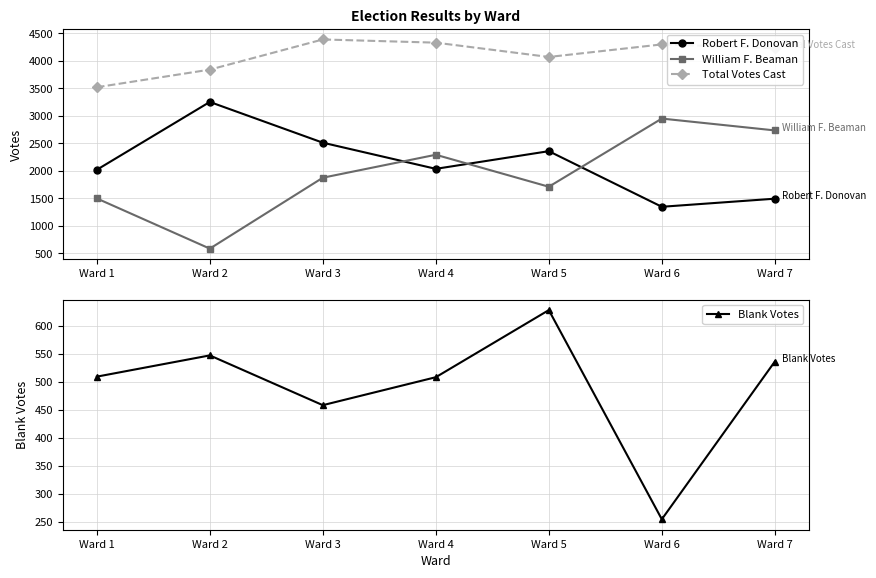

What is the value of the William F. Beaman point at the 5th from the left?

1711